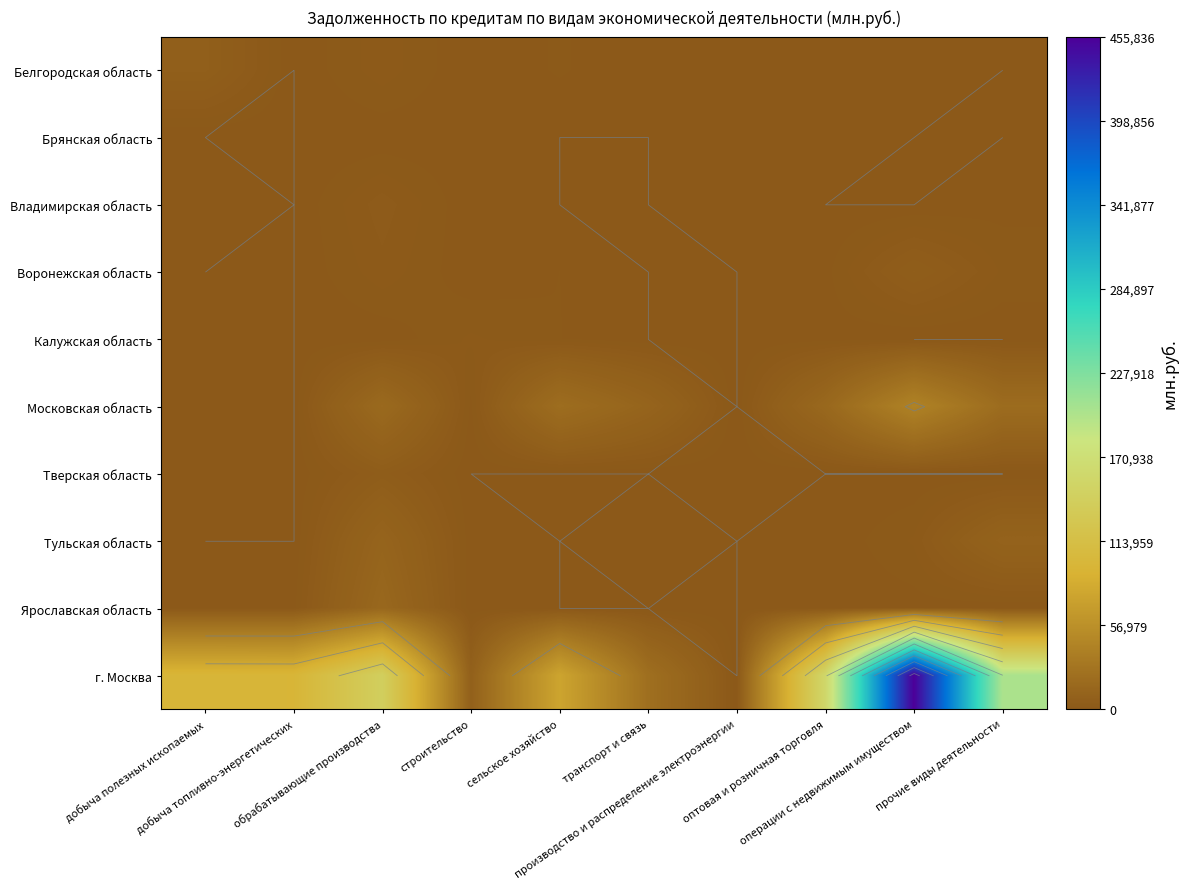

The value of Воронежская область at прочие виды деятельности is 1619. True or false?

True